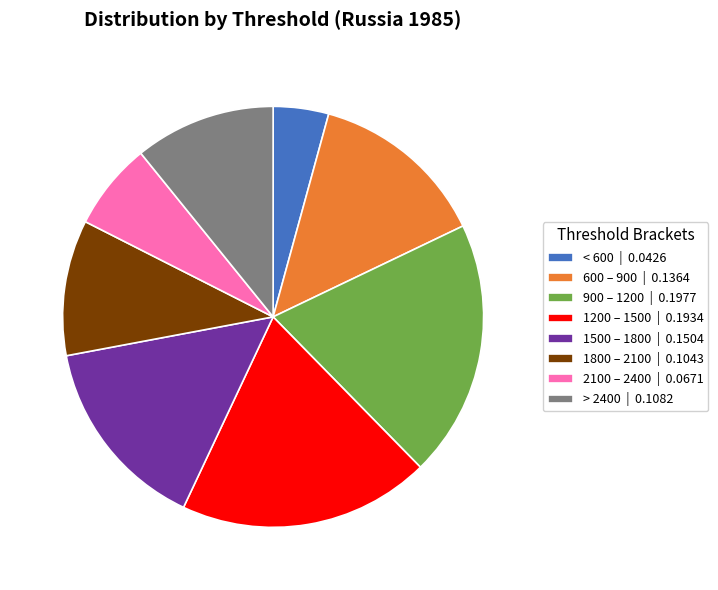

Between 900 – 1200 | 0.1977 and 1500 – 1800 | 0.1504, which is larger?

900 – 1200 | 0.1977